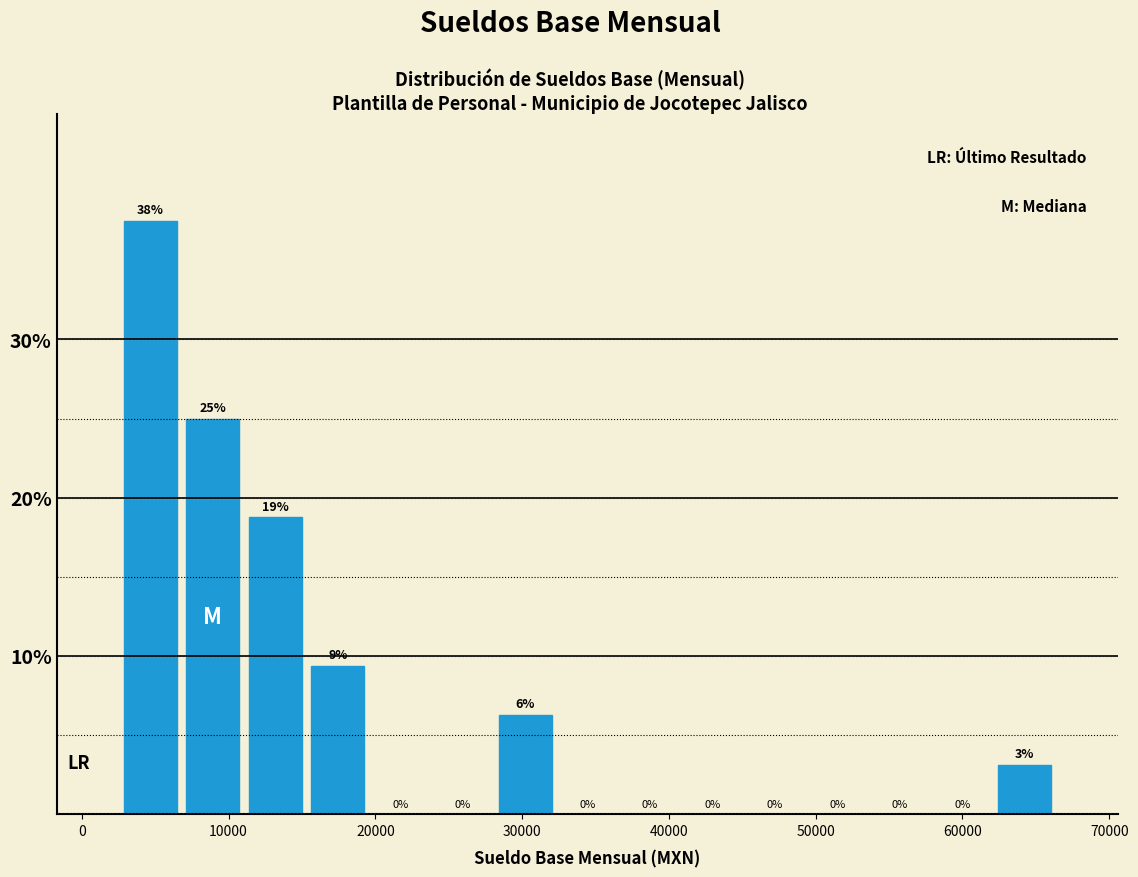

Over which range of the x-axis is the bar tallest?

3000 to 7000